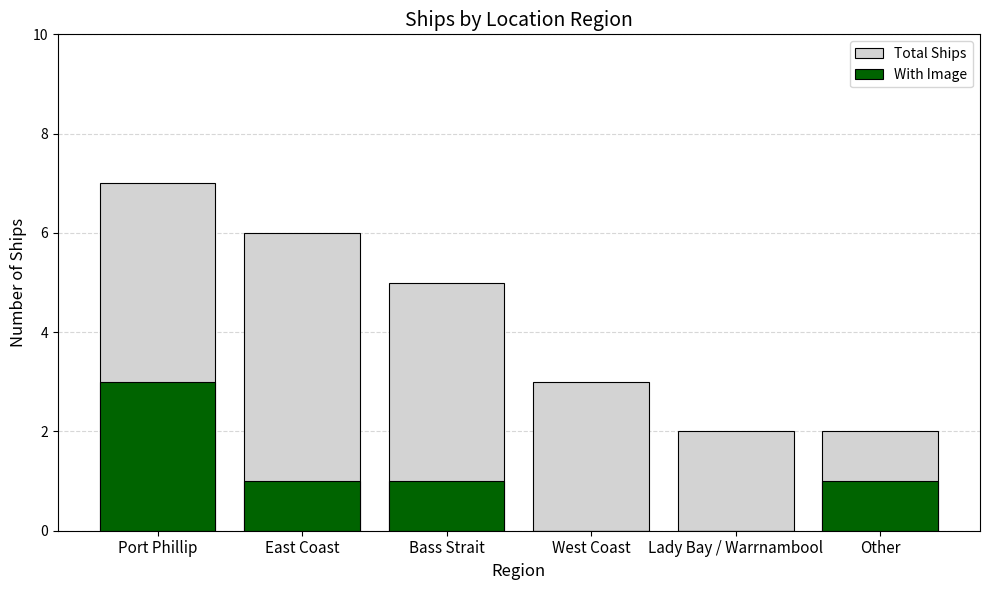

Which series has the largest total across all categories?

Total Ships